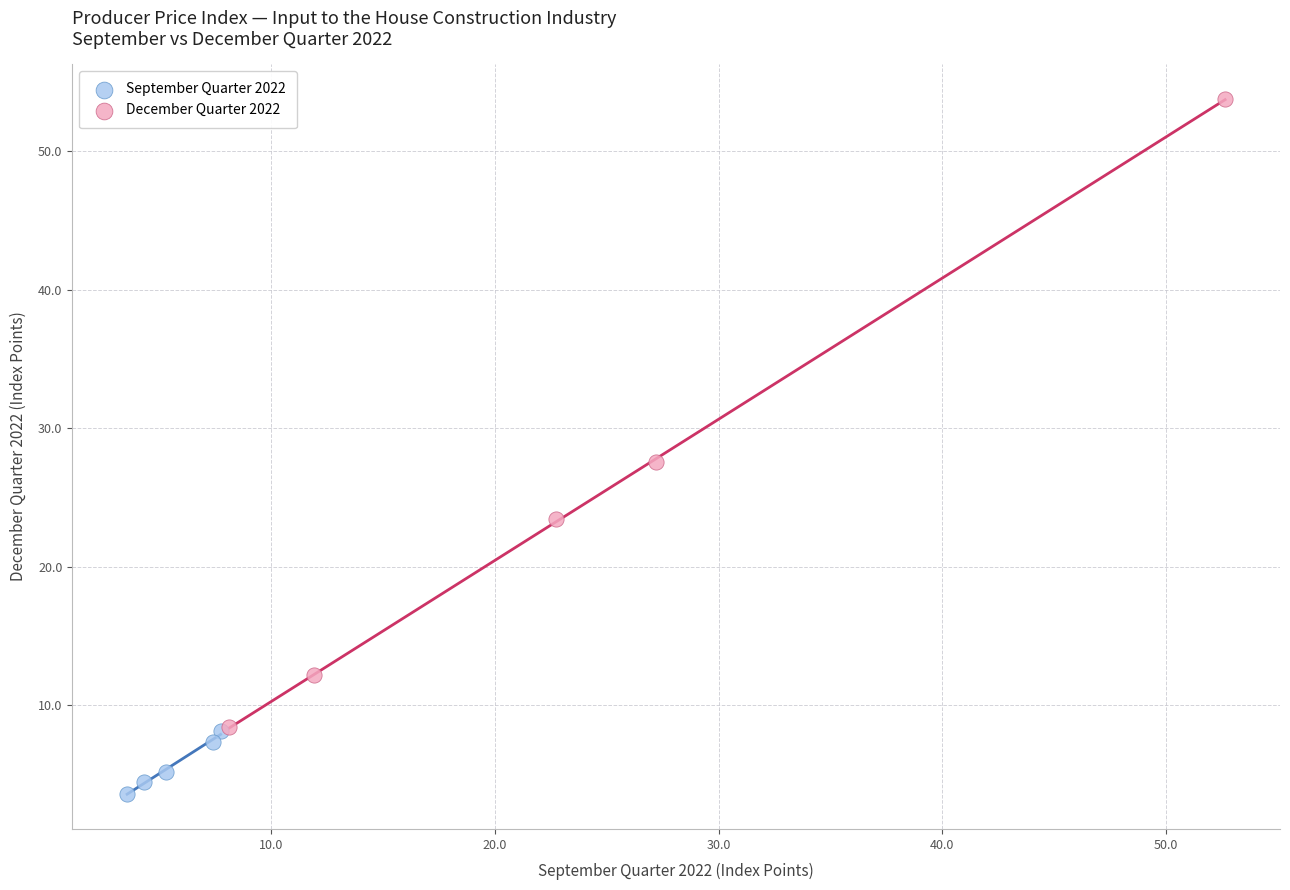

What are all the series names shown in the legend?

September Quarter 2022, December Quarter 2022